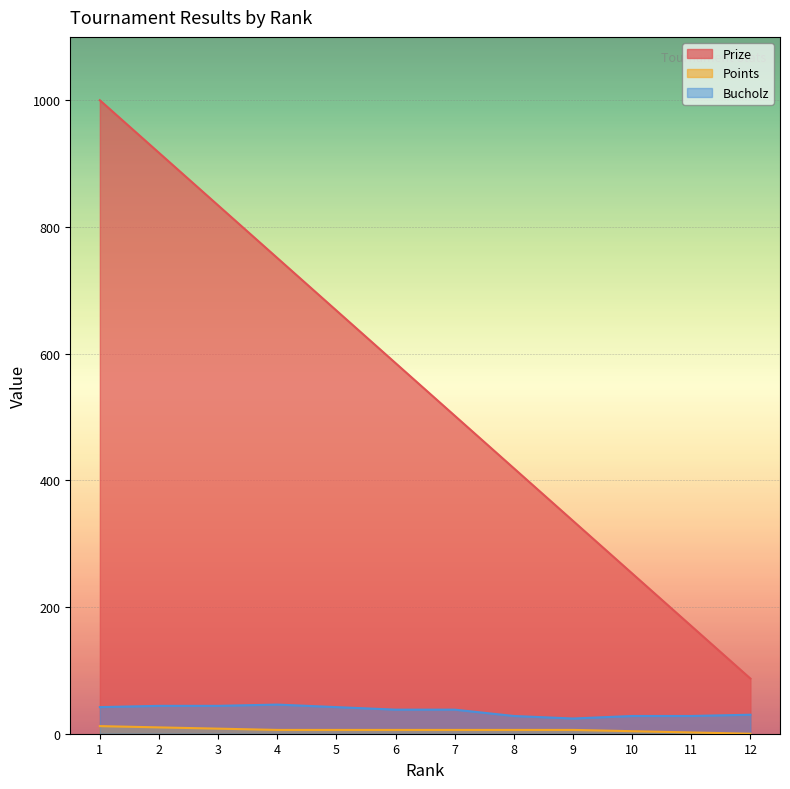

At which label is Prize closest to 543?

7